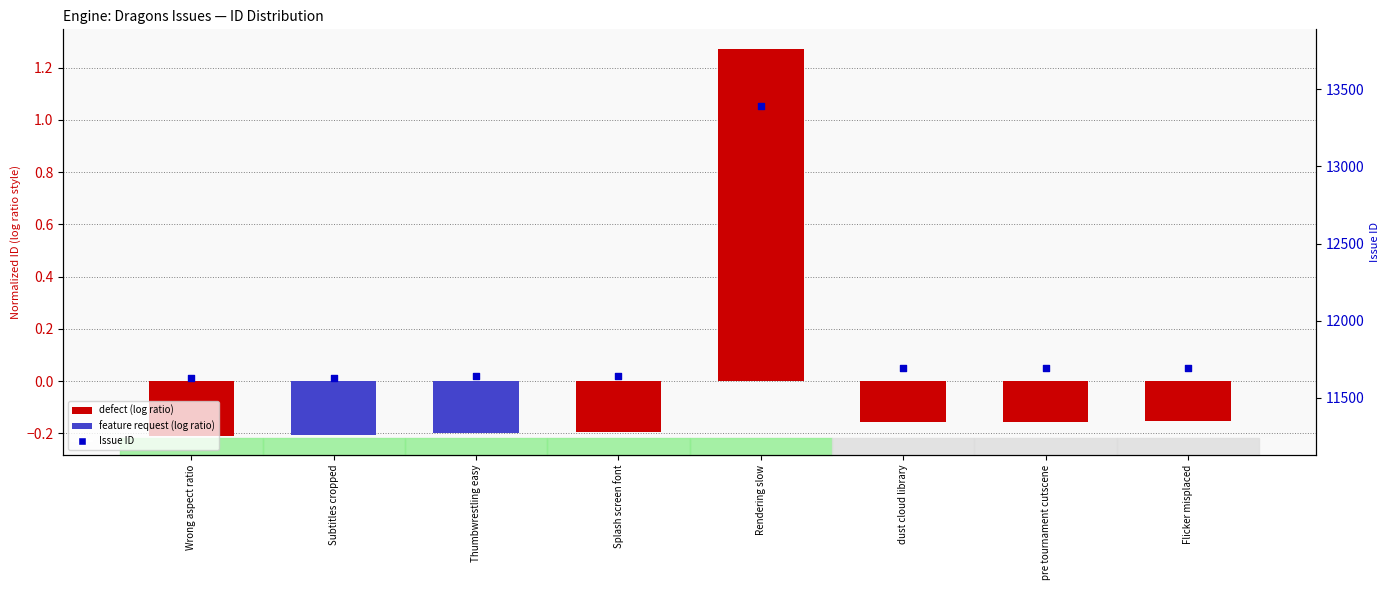

At how many categories does at least one series exceed 7525?

8